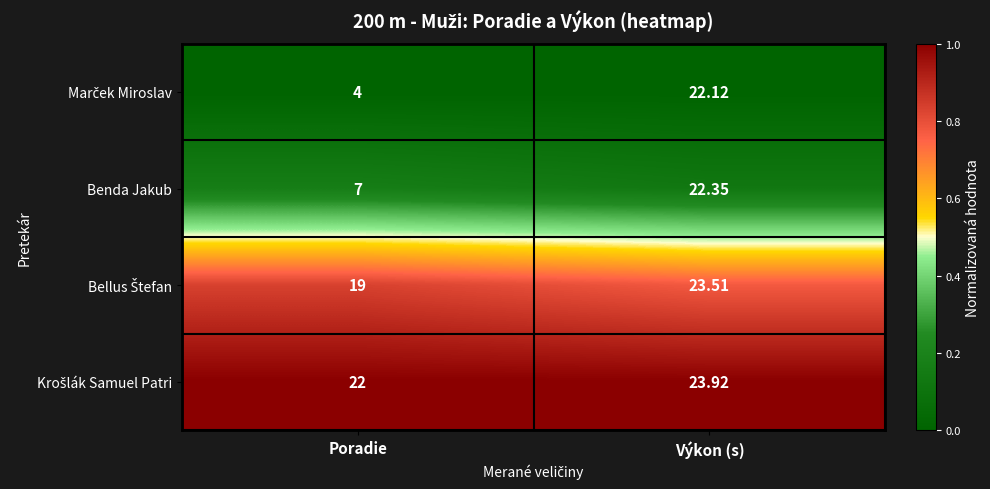

At which label does Benda Jakub reach its peak?

Výkon (s)